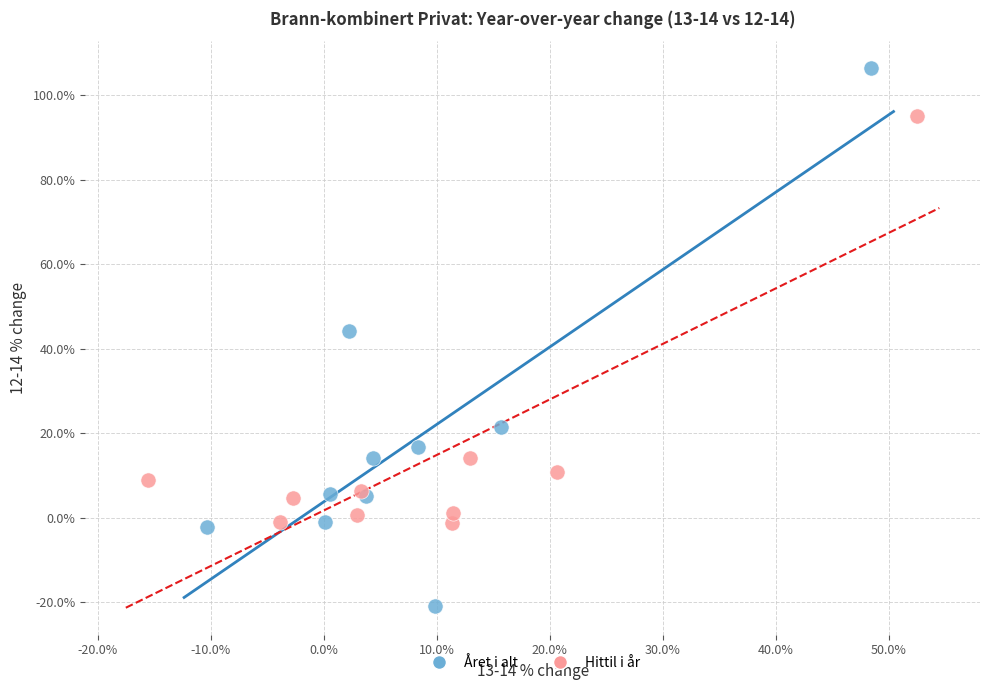

Which series contains the highest Y value?

Året i alt